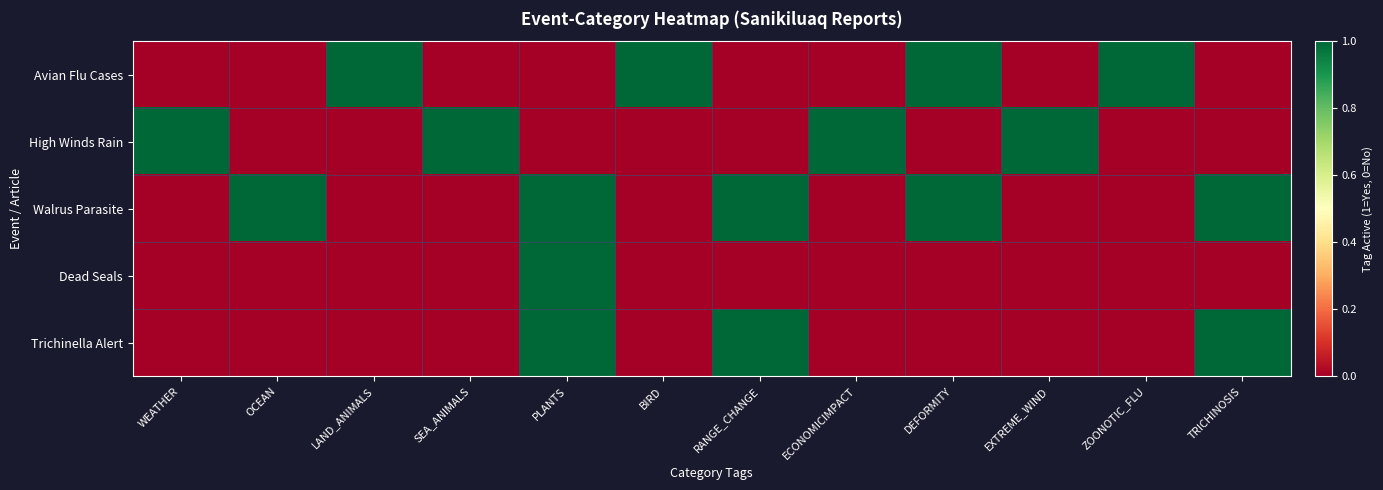

At ECONOMICIMPACT, list the series in order from largest to smallest.

High Winds Rain, Avian Flu Cases, Walrus Parasite, Dead Seals, Trichinella Alert